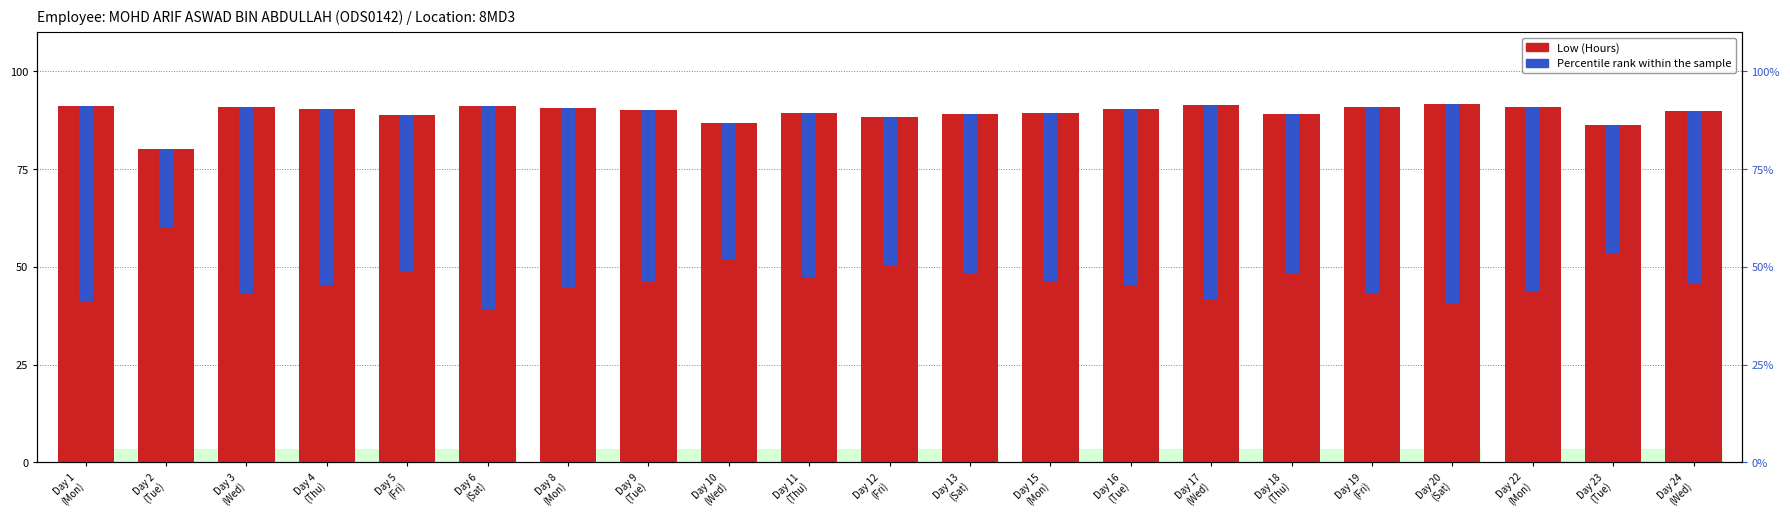

The Low (Hours) series shows 13.9 at Day 11
(Thu). True or false?

False